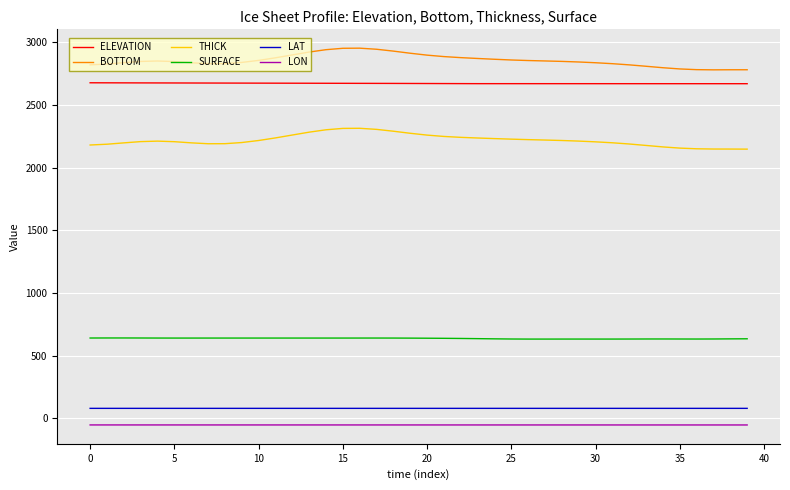

At how many categories does at least one series exceed 277?

40